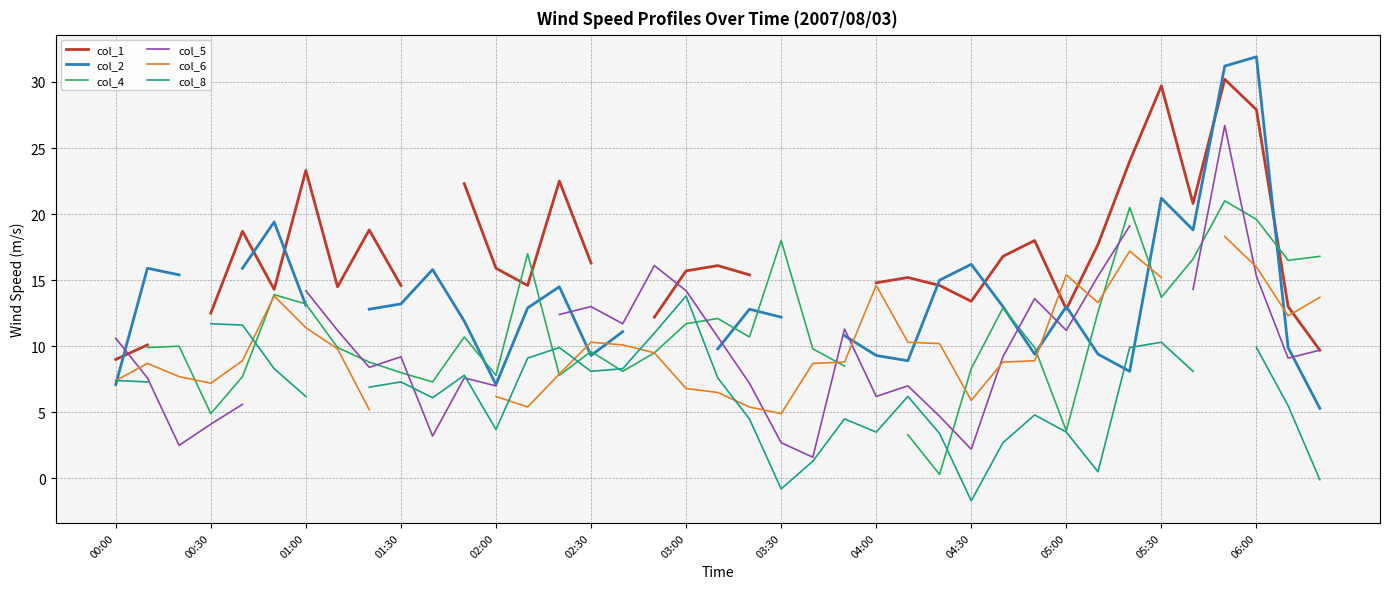

After their last crossing, which series has the higher values: col_5 or col_6?

col_6